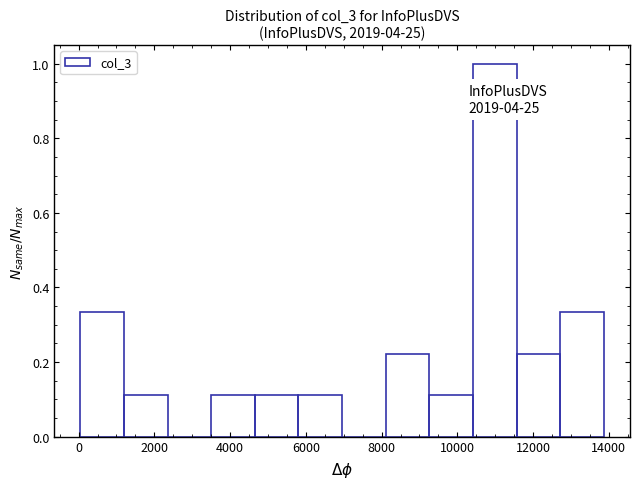

Which range on the x-axis has the tallest bar?

10400 to 11600